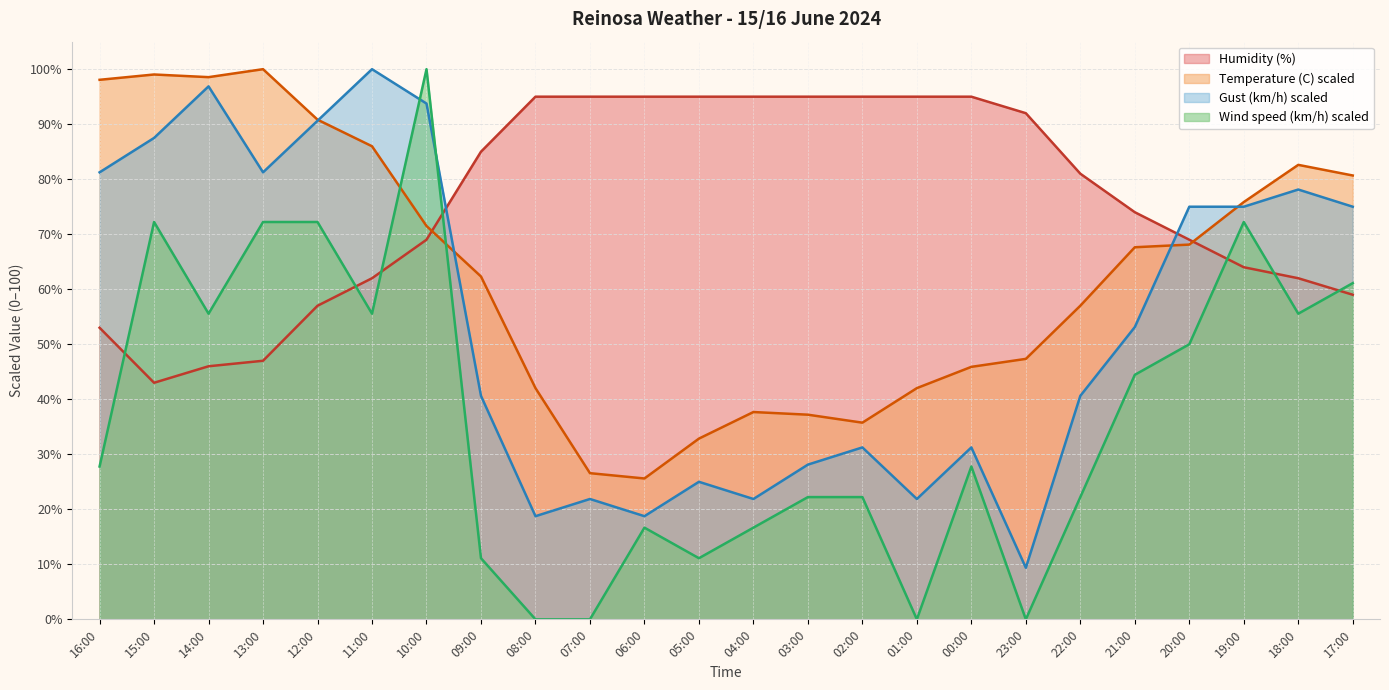

What is the difference between the Gust (km/h) values at 04:00 and 18:00?

56.2